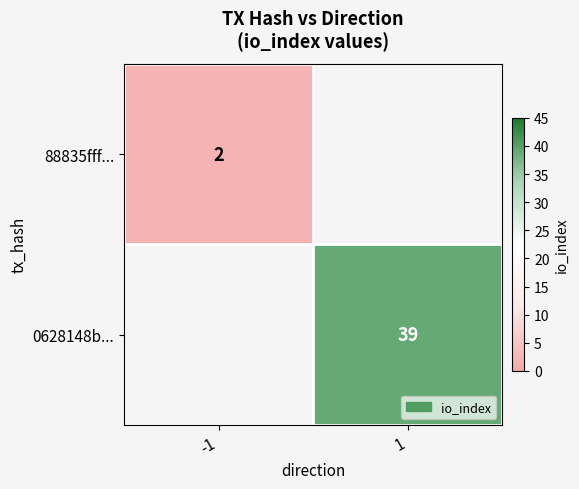

True or false: 88835fff... has a value of 2 at -1.

True